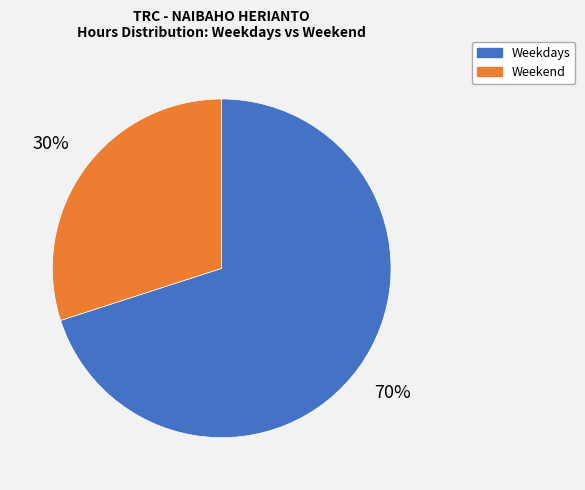

To the nearest percent, what is the average slice percentage?

50%